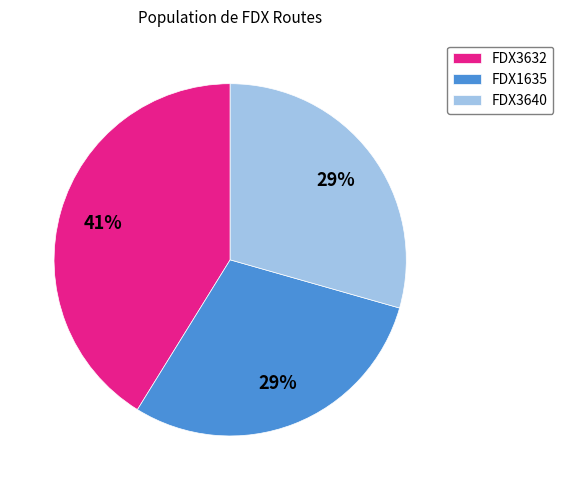

Approximately how many times larger is the value at FDX3632 compared to FDX1635?

1.4